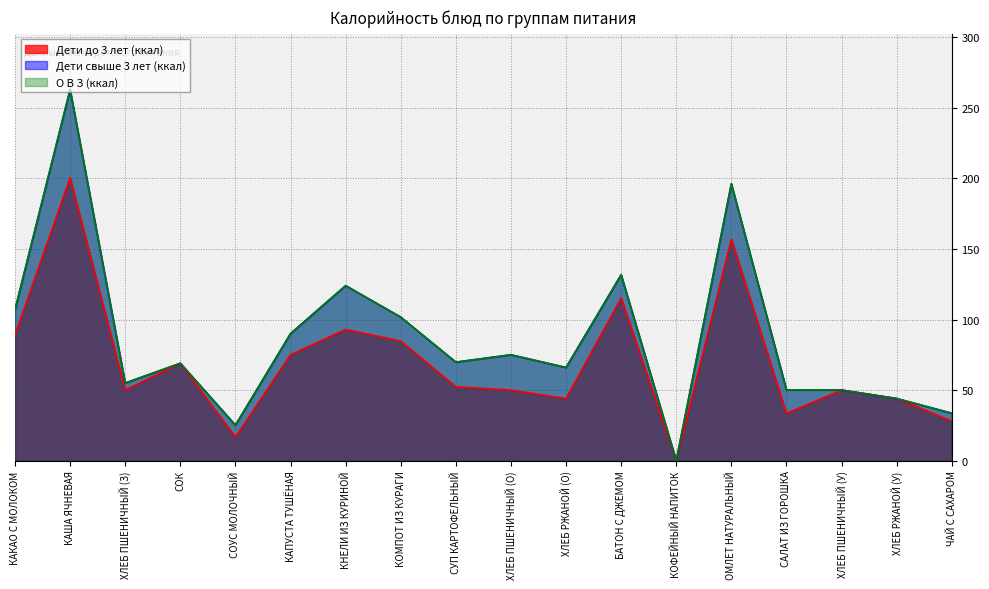

Is it true that Дети до 3 лет (ккал) equals 157.0 at ОМЛЕТ НАТУРАЛЬНЫЙ?

True